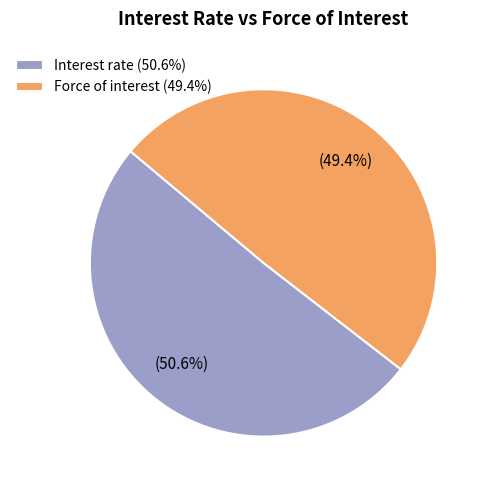

To the nearest percent, what is the average slice percentage?

50%